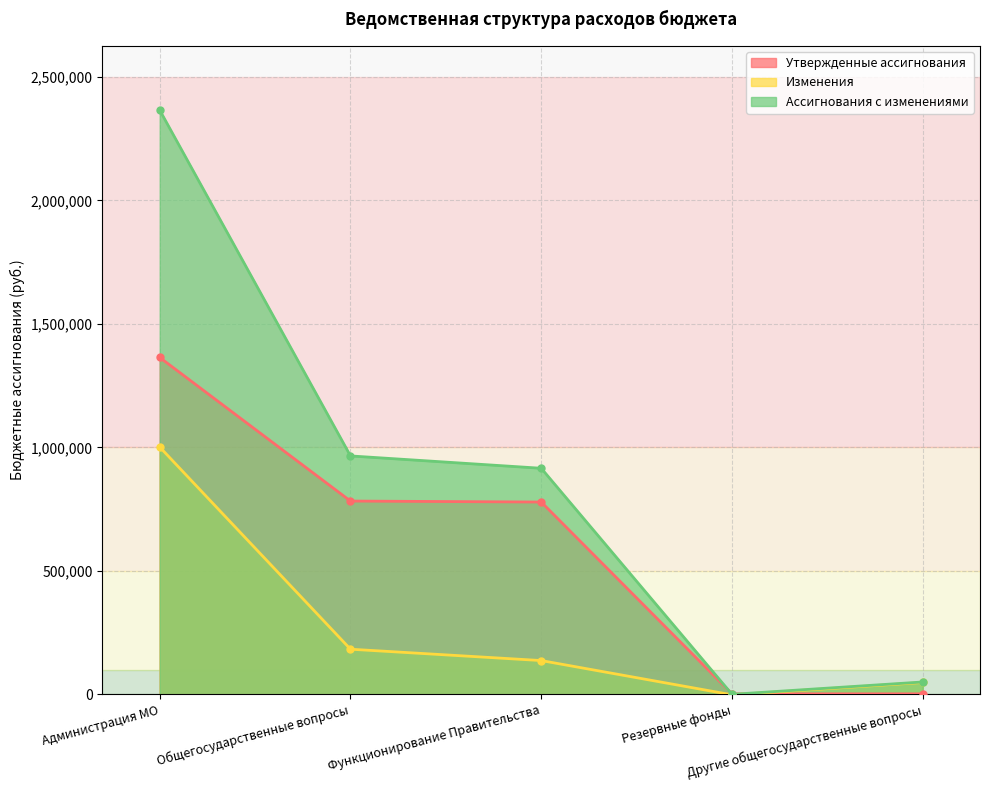

Is it true that Утвержденные ассигнования equals 778562.0 at Функционирование Правительства?

True